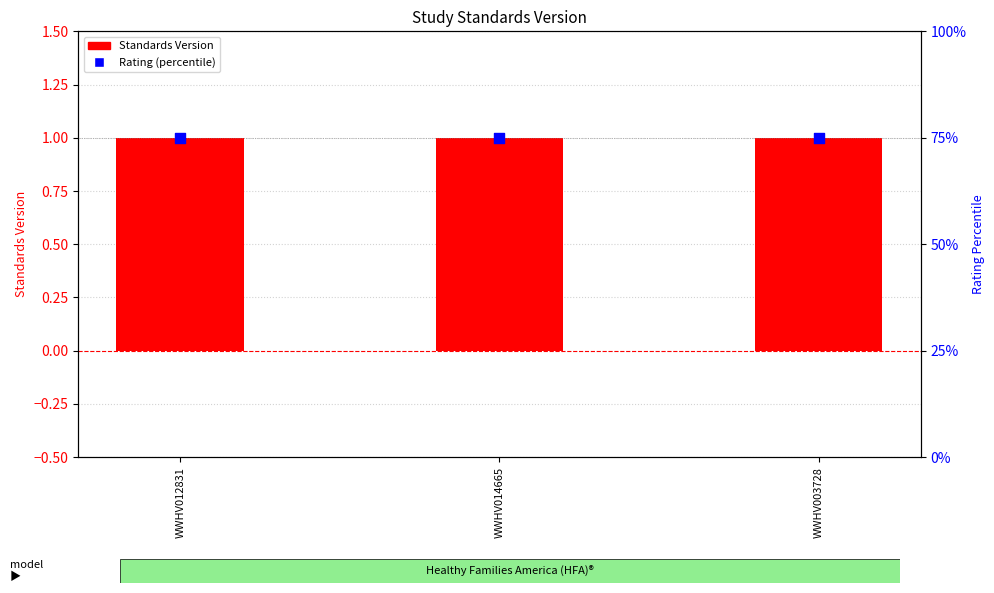

Which series has the largest total across all categories?

Rating (percentile)